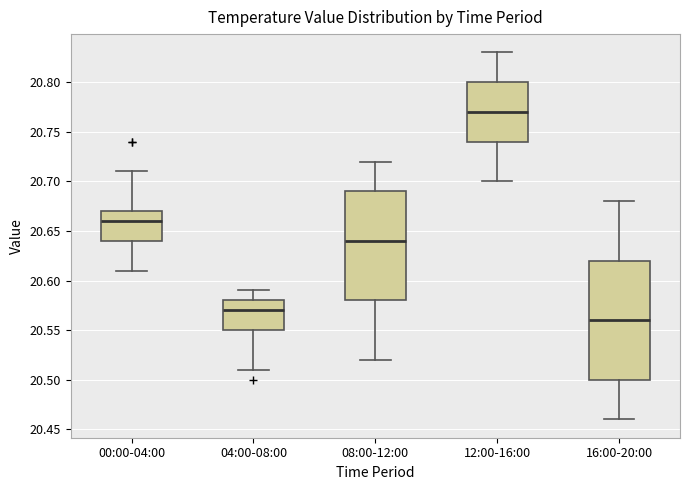

Which box's median line is the highest?

12:00-16:00